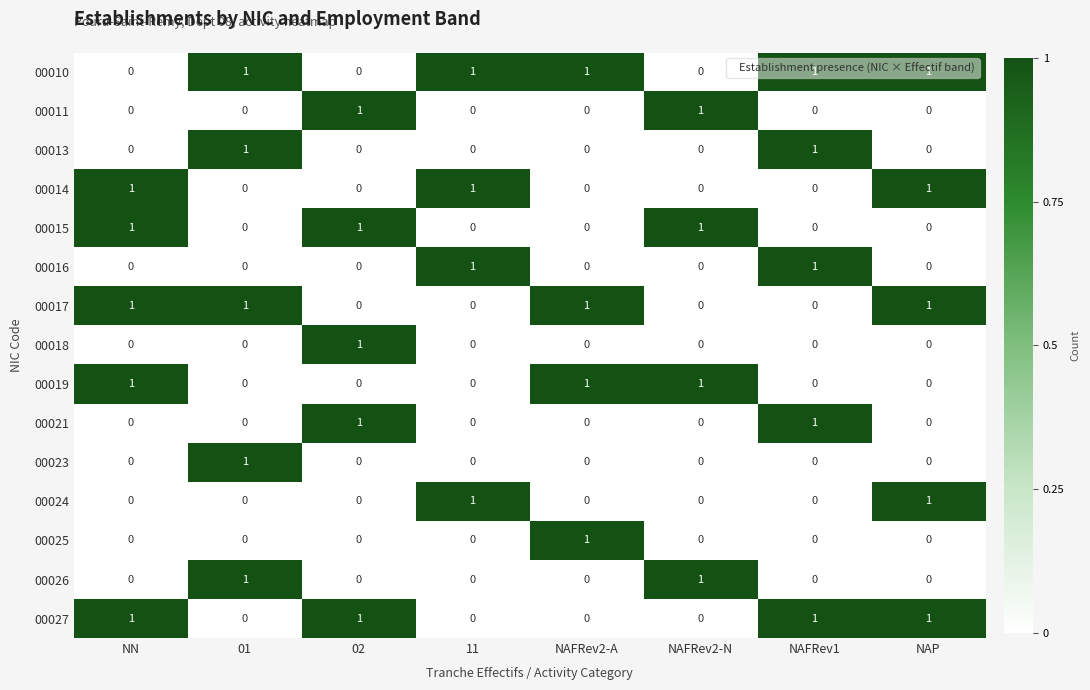

The 00024 series shows 1 at 11. True or false?

True